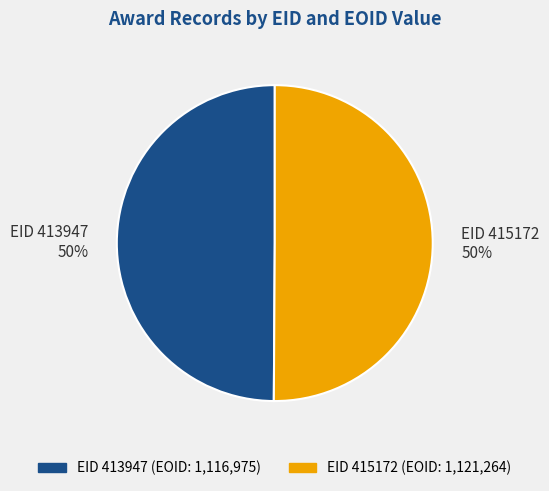

Is it true that EID 413947 50% is 50% of the pie?

True